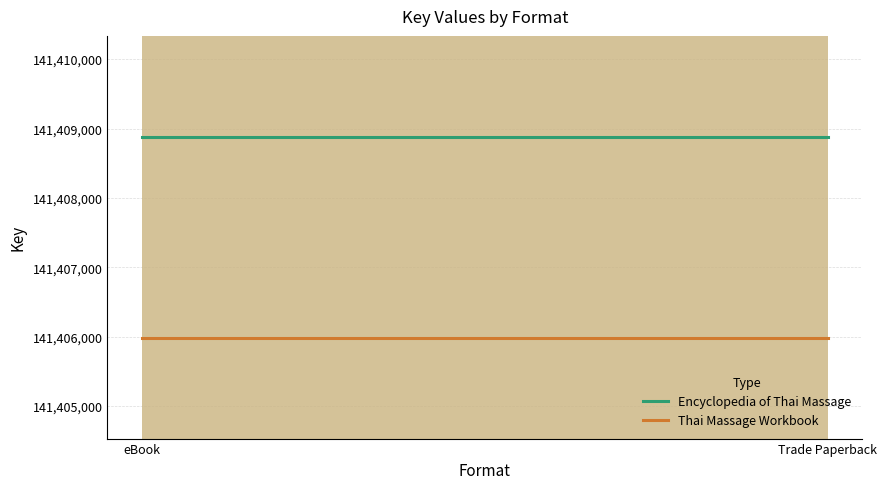

List the series in order of their overall mean, highest first.

Encyclopedia of Thai Massage, Thai Massage Workbook